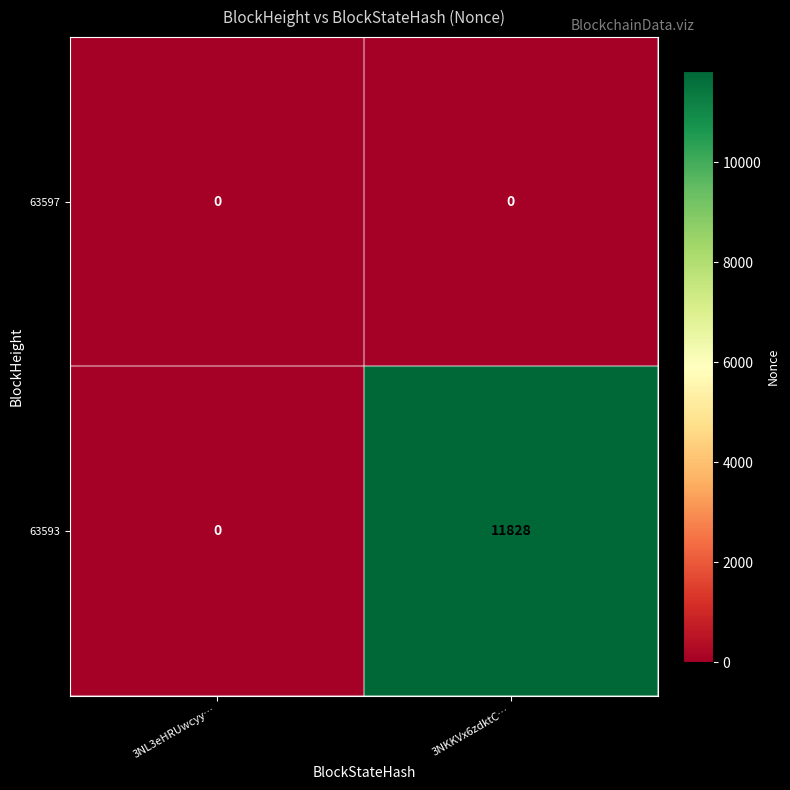

At 3NKKVx6zdktC…, list the series in order from smallest to largest.

63597, 63593